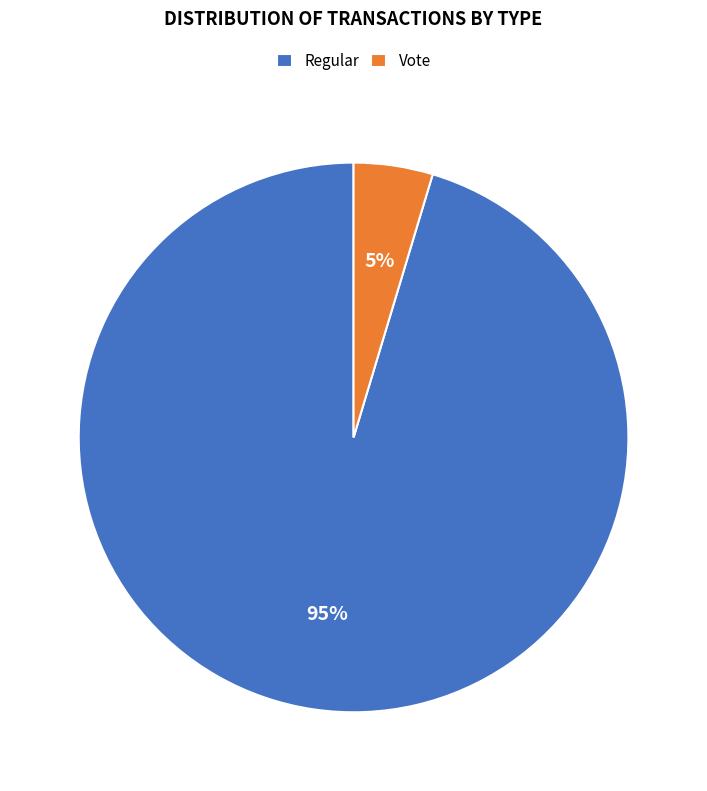

True or false: Regular accounts for 95% of the total.

True